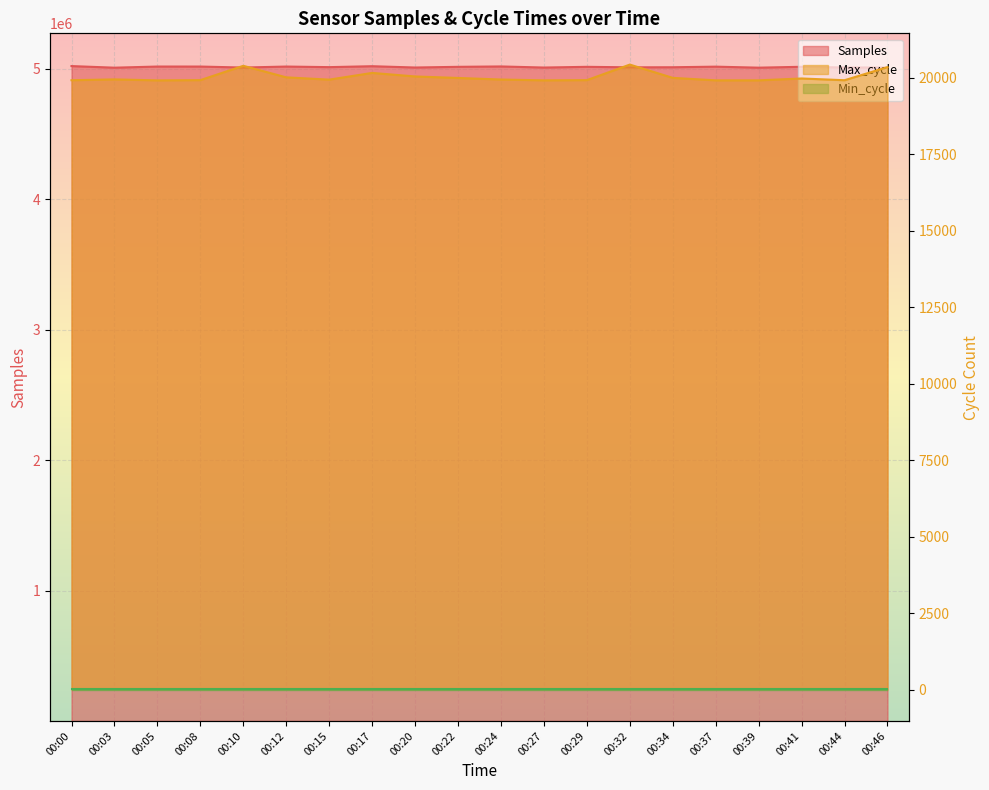

Where is Samples nearest to the value 5015958?

00:22